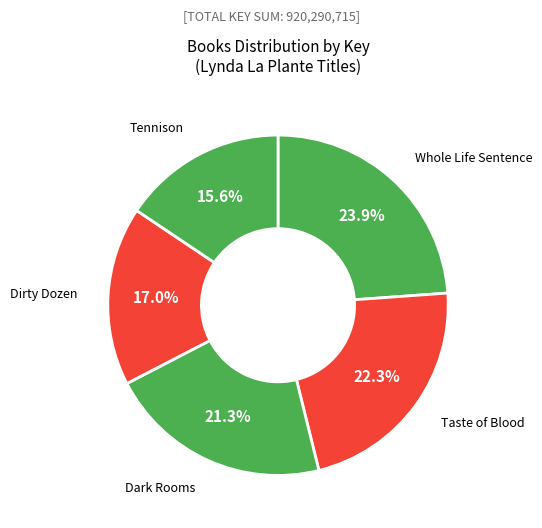

Rank the categories by value from highest to lowest.

Whole Life Sentence, Taste of Blood, Dark Rooms, Dirty Dozen, Tennison